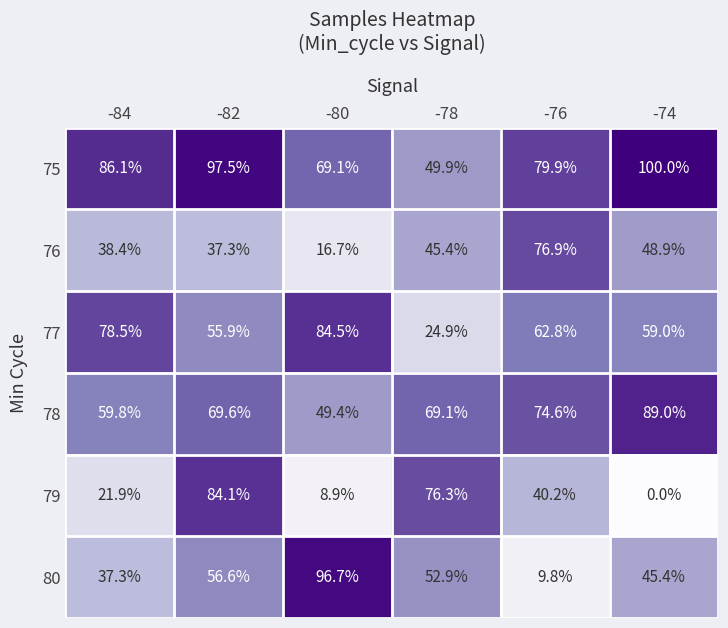

At which label does 80 reach its peak?

-80